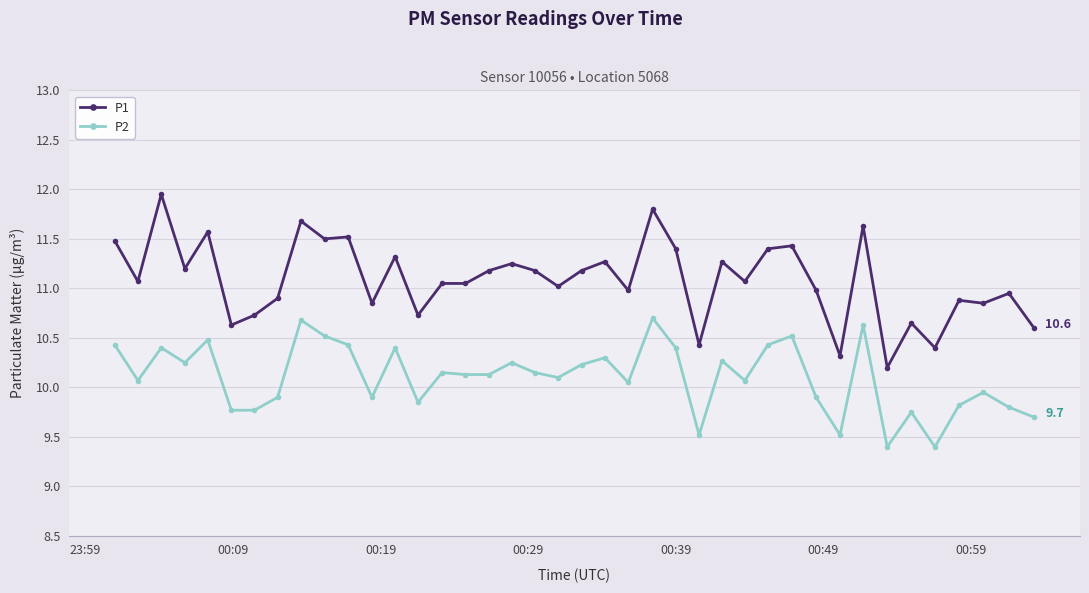

What is the difference between the second highest and minimum values in the P1 series?

1.6